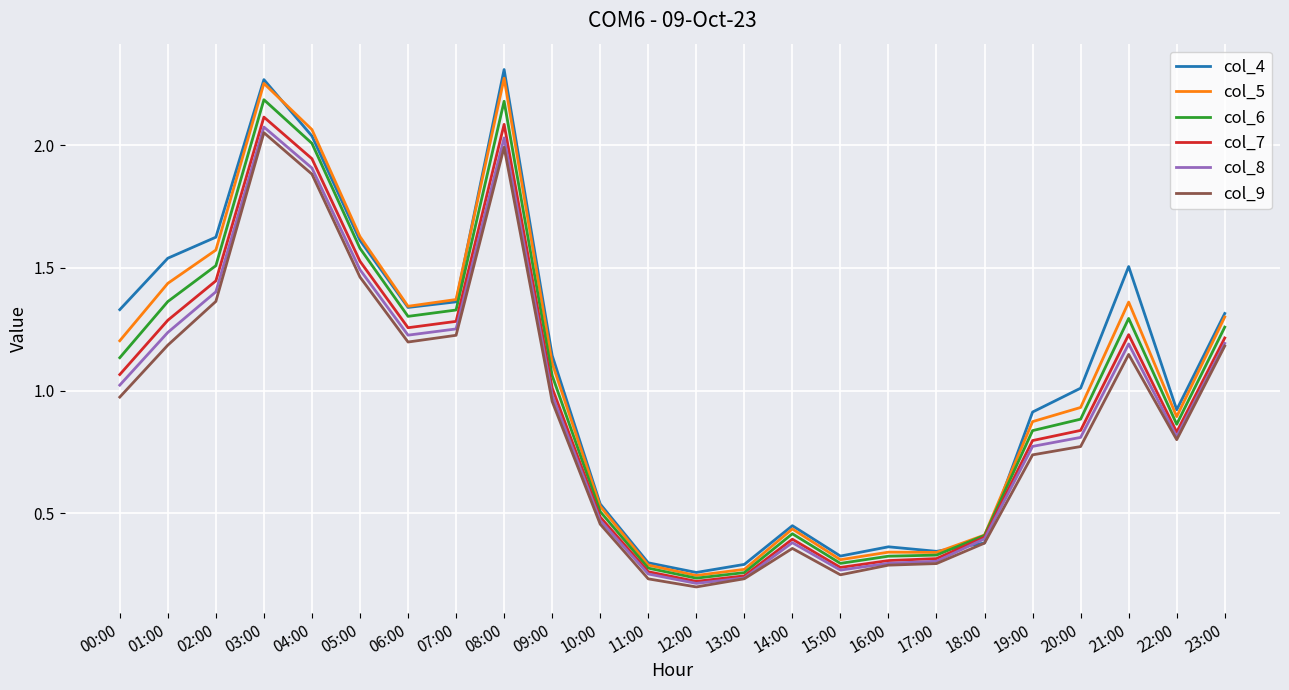

The value of col_4 at 05:00 is 1.6. True or false?

True